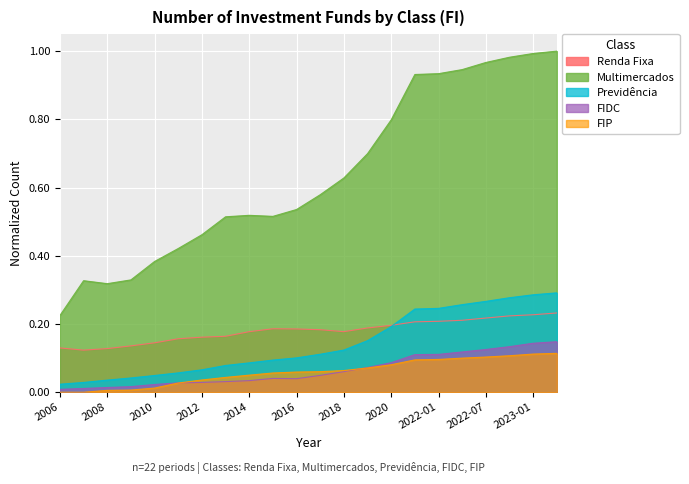

In Multimercados, how many points are lower than both neighbors (excluding endpoints)?

2